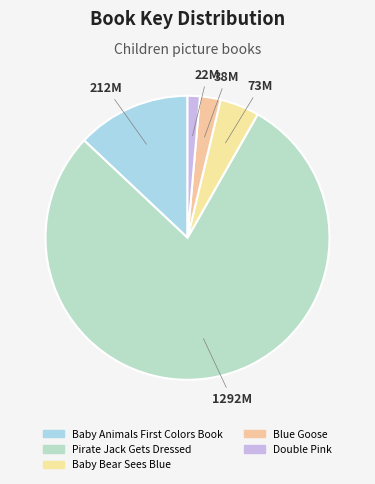

Which category has the smallest portion of the pie?

Double Pink